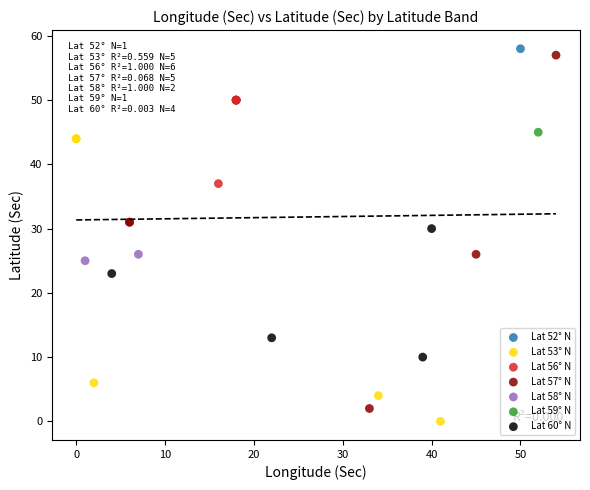

Which series reaches the maximum Y coordinate?

Lat 52° N